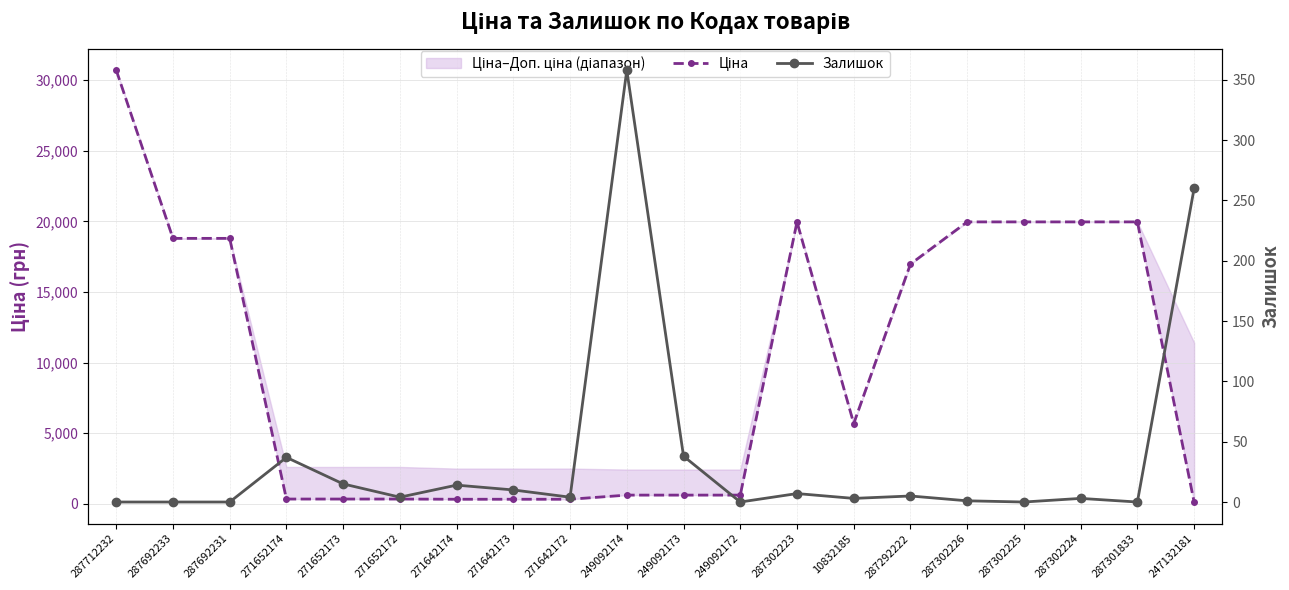

List the series in order of their overall mean, highest first.

Ціна, Залишок